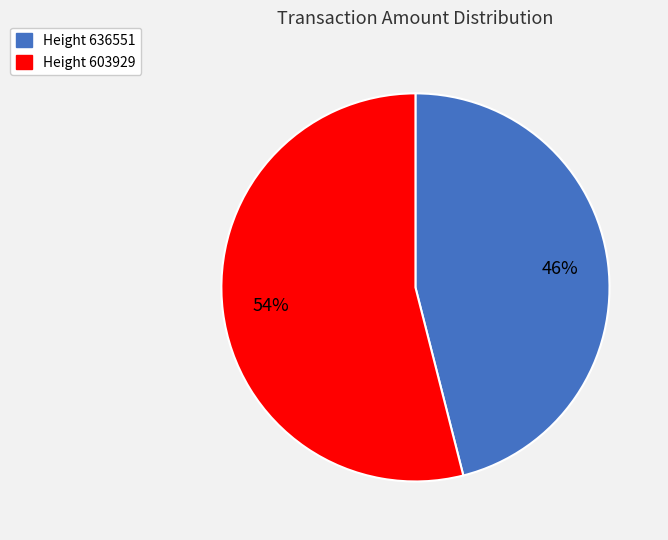

To the nearest percent, what is the average slice percentage?

50%